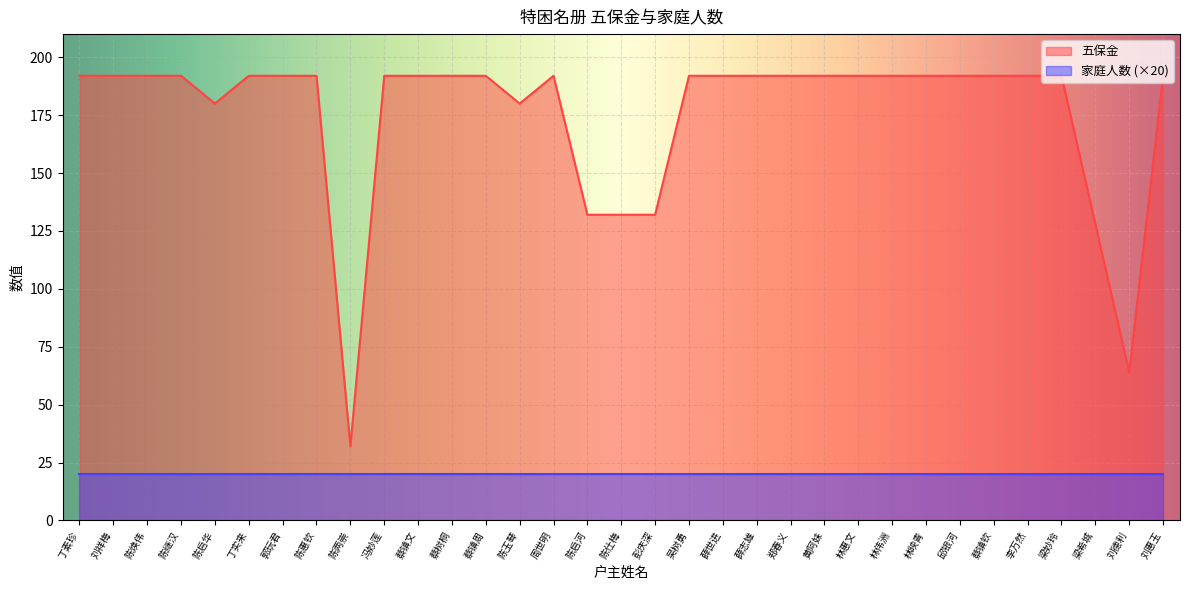

Where is the first local minimum?

陈启华